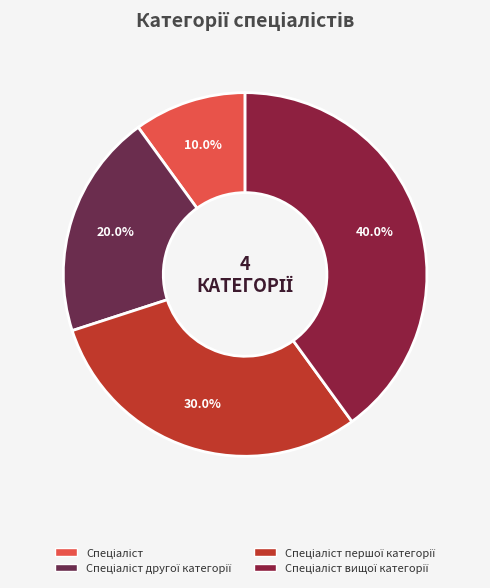

How many slices are in this pie chart?

4